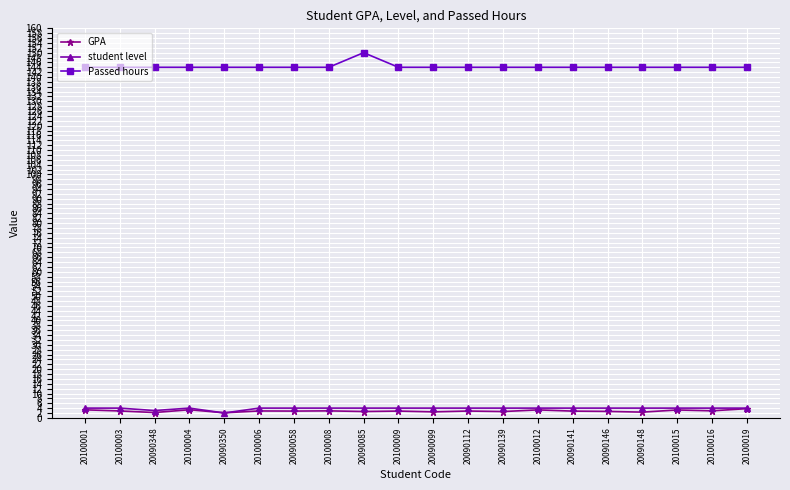

Is it true that student level equals 4.0 at 20100006?

True